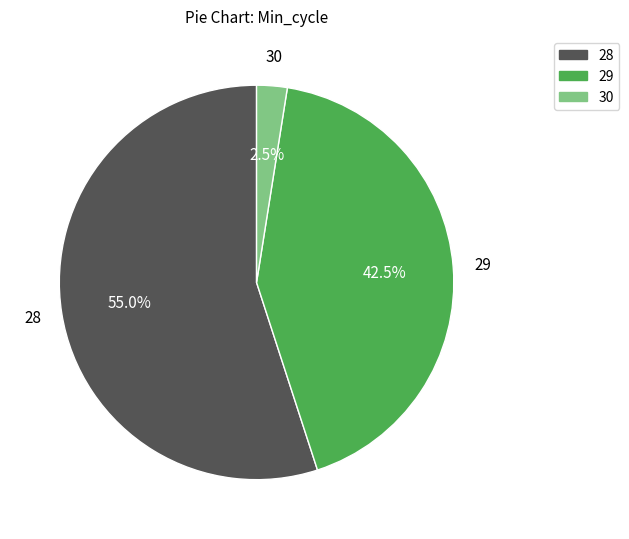

The 30 slice represents 26% of the pie. True or false?

False